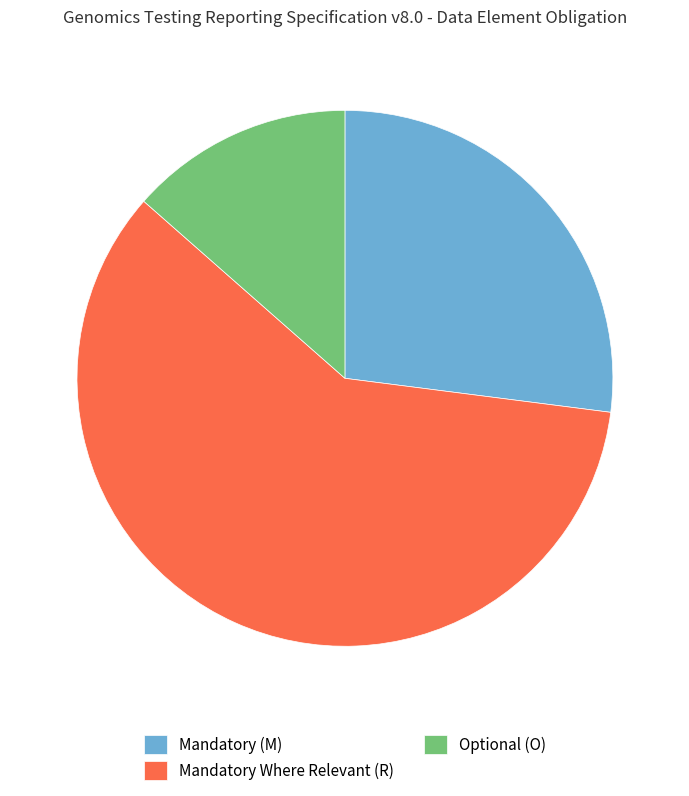

Which category has the smallest portion of the pie?

Optional (O)